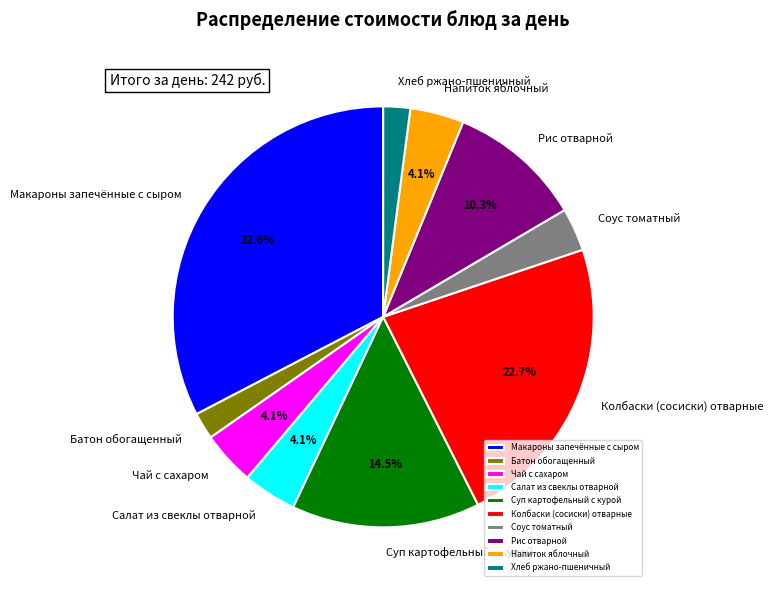

Between Напиток яблочный and Рис отварной, which is larger?

Рис отварной